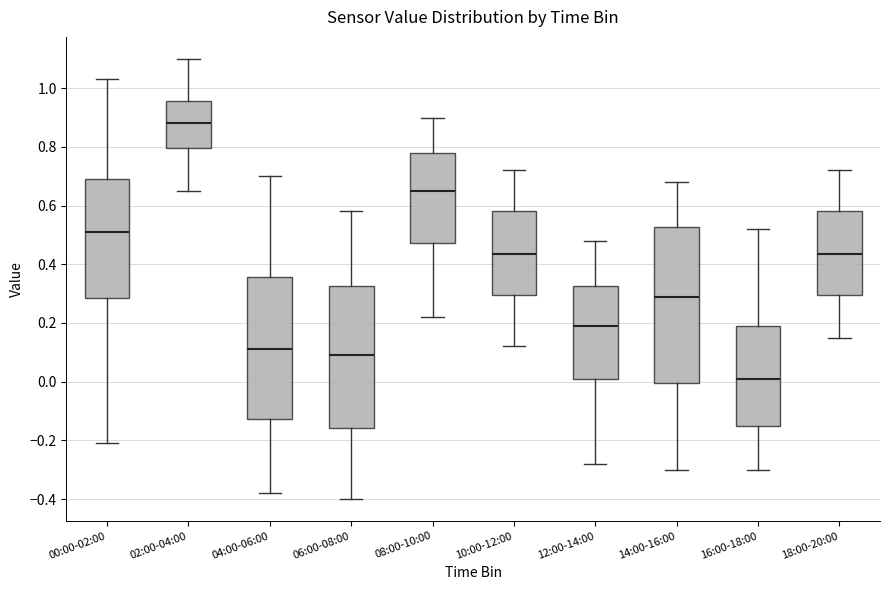

Reading left to right, read every box against the y-axis: the position of its median line, the range the box covers, and the ends of its whiskers. The values are not printed on the chart, so give them approximately, as read against the axis.

00:00-02:00: median 0.52, box 0.28 to 0.70, whiskers -0.20 to 1.04
02:00-04:00: median 0.88, box 0.80 to 0.96, whiskers 0.66 to 1.10
04:00-06:00: median 0.12, box -0.12 to 0.36, whiskers -0.38 to 0.70
06:00-08:00: median 0.10, box -0.16 to 0.32, whiskers -0.40 to 0.58
08:00-10:00: median 0.66, box 0.48 to 0.78, whiskers 0.22 to 0.90
10:00-12:00: median 0.44, box 0.30 to 0.58, whiskers 0.12 to 0.72
12:00-14:00: median 0.20, box 0.02 to 0.32, whiskers -0.28 to 0.48
14:00-16:00: median 0.30, box 0.00 to 0.52, whiskers -0.30 to 0.68
16:00-18:00: median 0.02, box -0.14 to 0.20, whiskers -0.30 to 0.52
18:00-20:00: median 0.44, box 0.30 to 0.58, whiskers 0.16 to 0.72